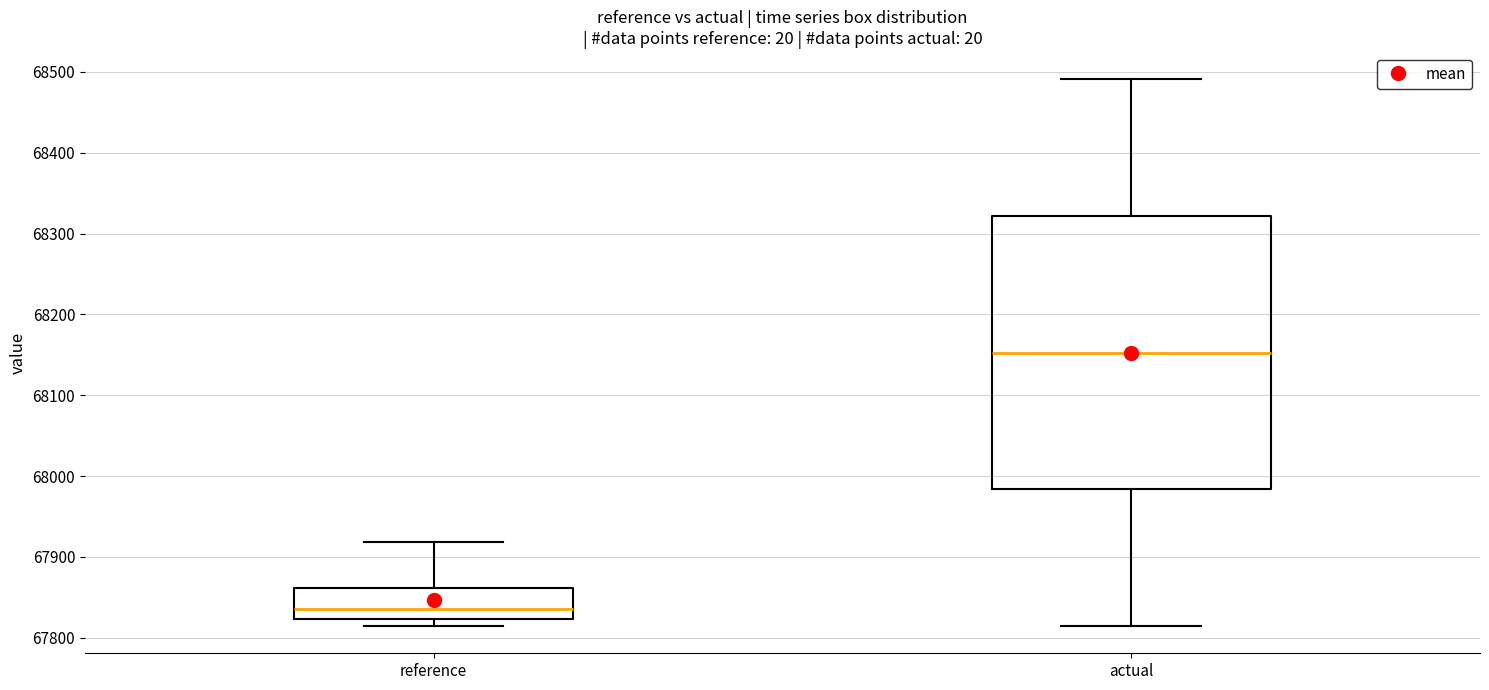

Reading left to right, transcribe this box plot: for each box, give where its median line is, the range the box spans, and where its two whiskers end, as read against the y-axis. The values are not printed on the chart, so give them approximately, as read against the axis.

reference: median 67840, box 67820 to 67860, whiskers 67810 to 67920
actual: median 68150, box 67980 to 68320, whiskers 67810 to 68490